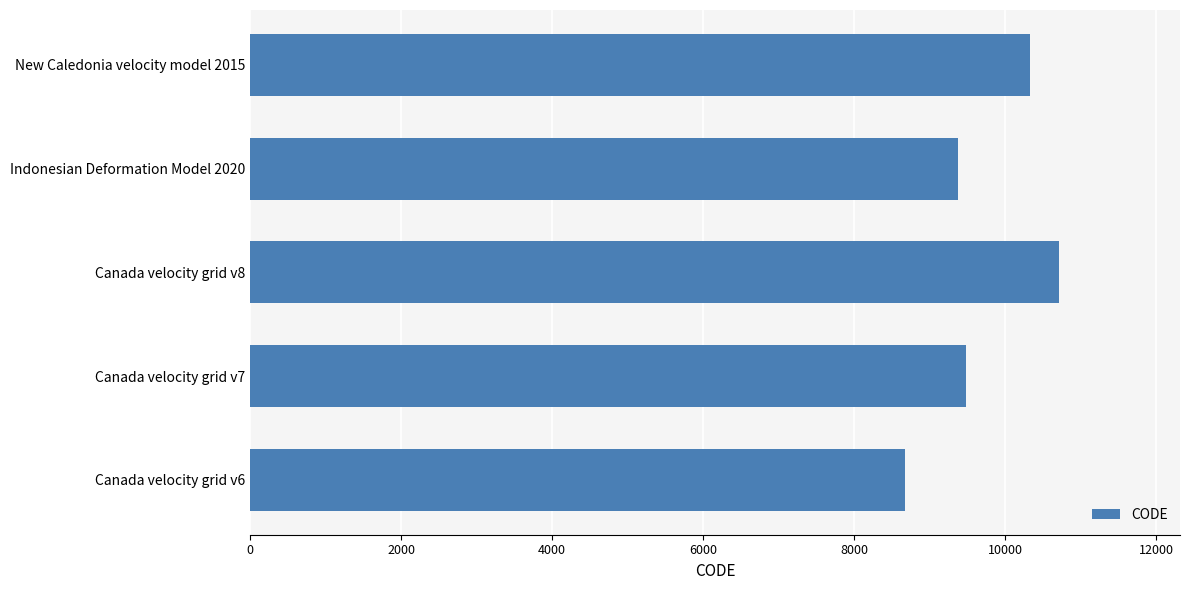

How many series are shown in this chart?

1